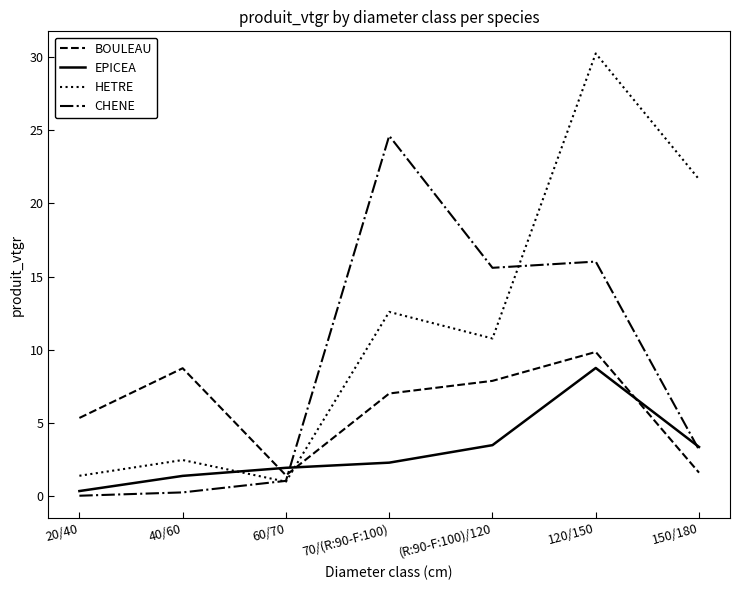

Where is the first local minimum for HETRE?

60/70